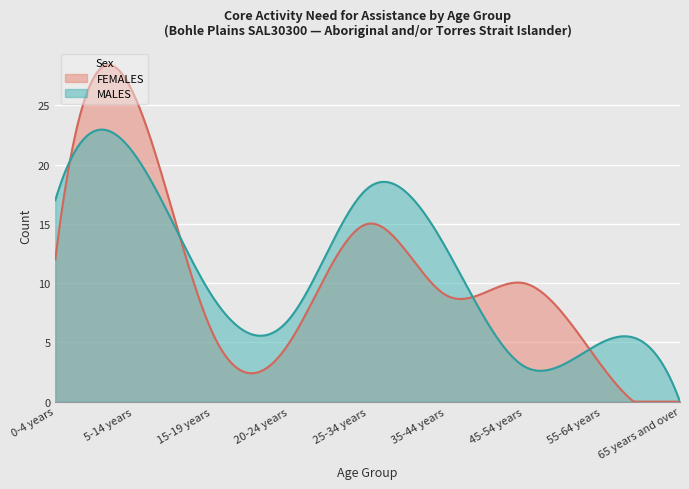

What is the value of the MALES point at the 6th from the left?

13